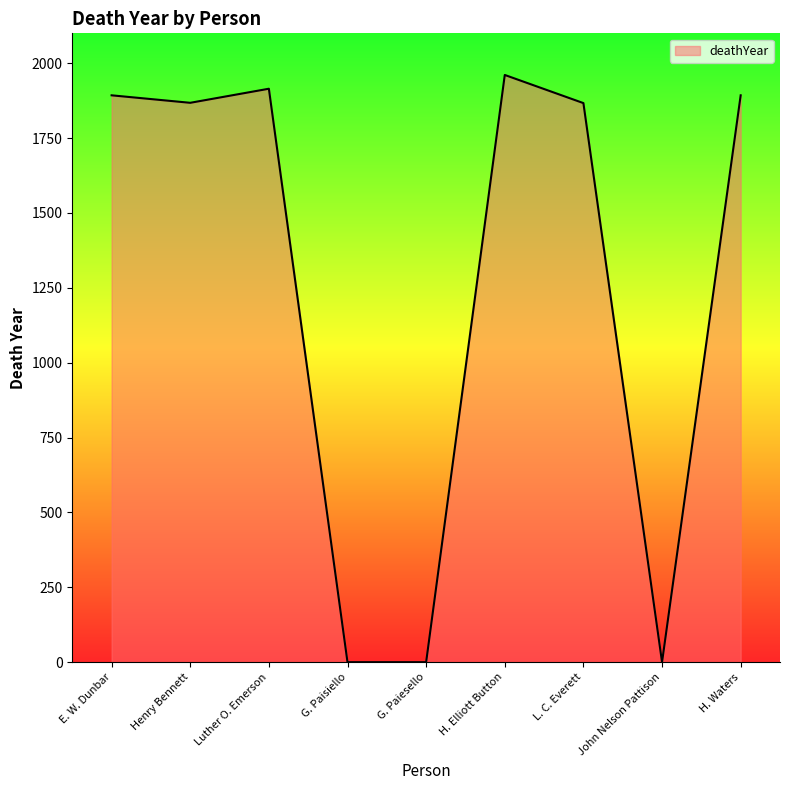

What is the average value?

1266